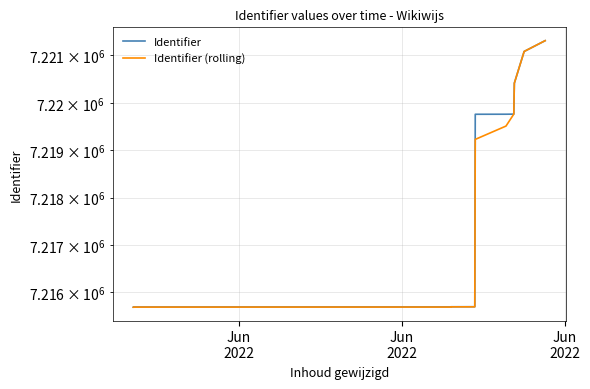

Is this an area chart (filled region under the line)?

No